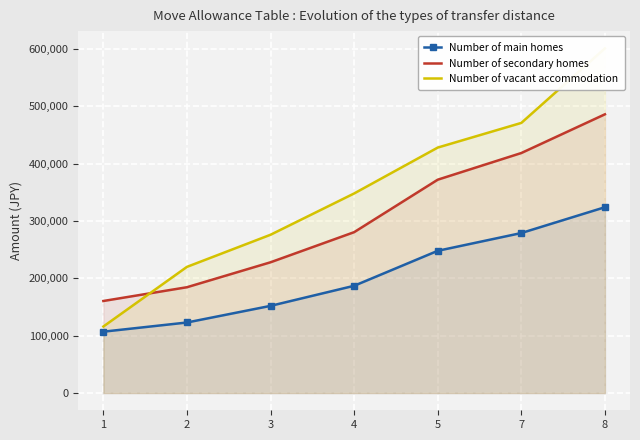

Where is Number of secondary homes nearest to the value 323250?

4